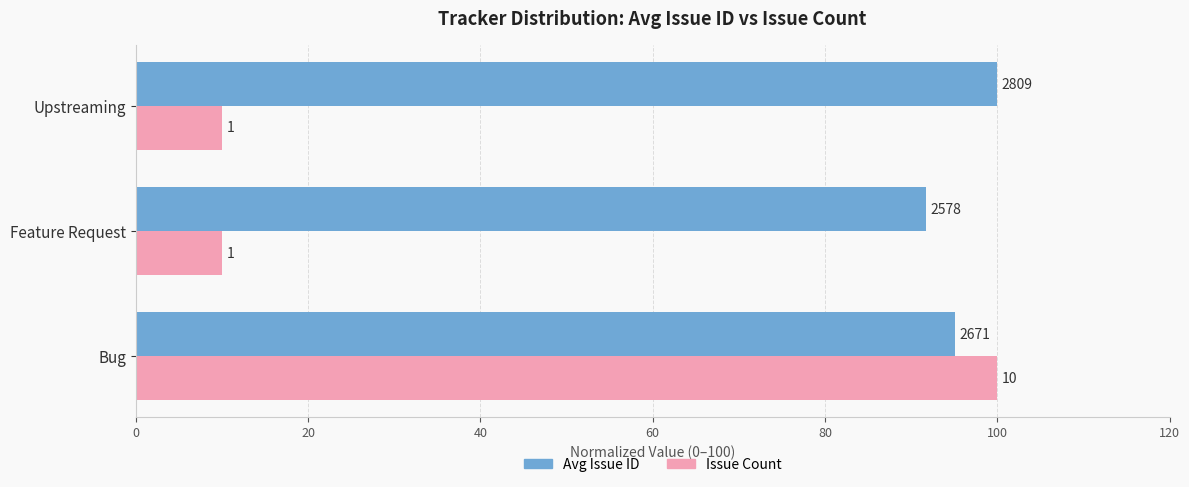

What are all the series names shown in the legend?

Avg Issue ID, Issue Count